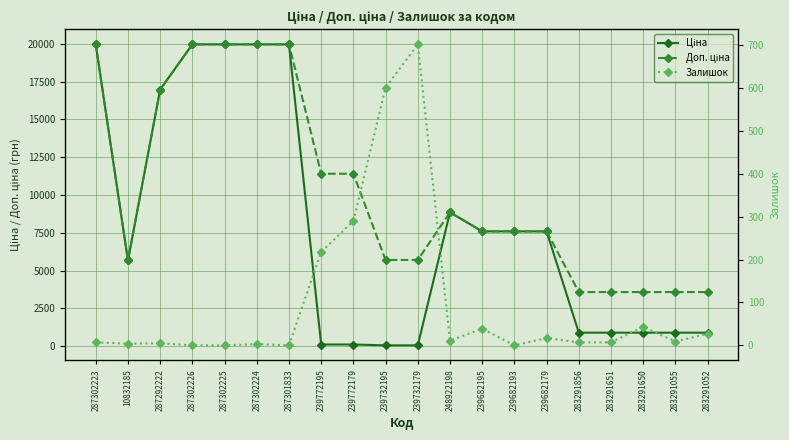

What is the sum of all Доп. ціна values?

206265.2